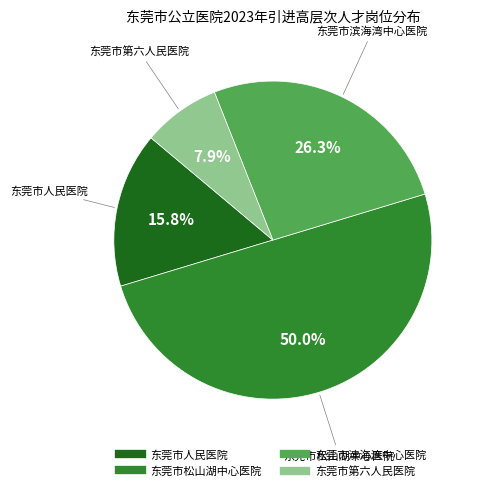

What is the largest slice in the pie chart?

东莞市松山湖中心医院